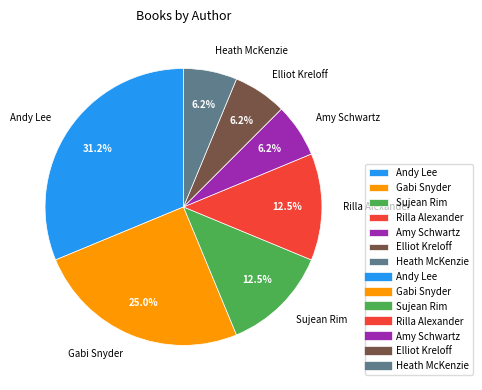

Count the number of slices in the pie.

7